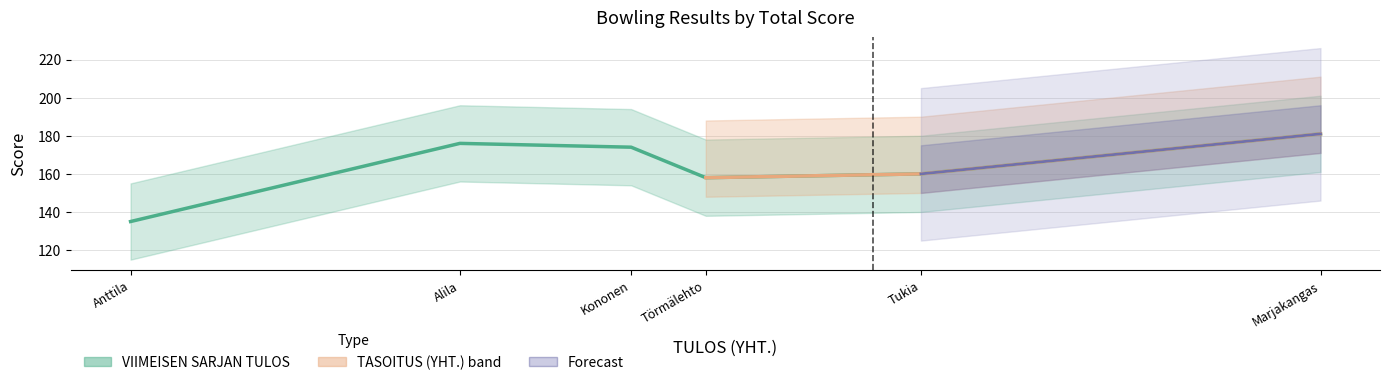

What is the difference between the maximum and minimum values?

46